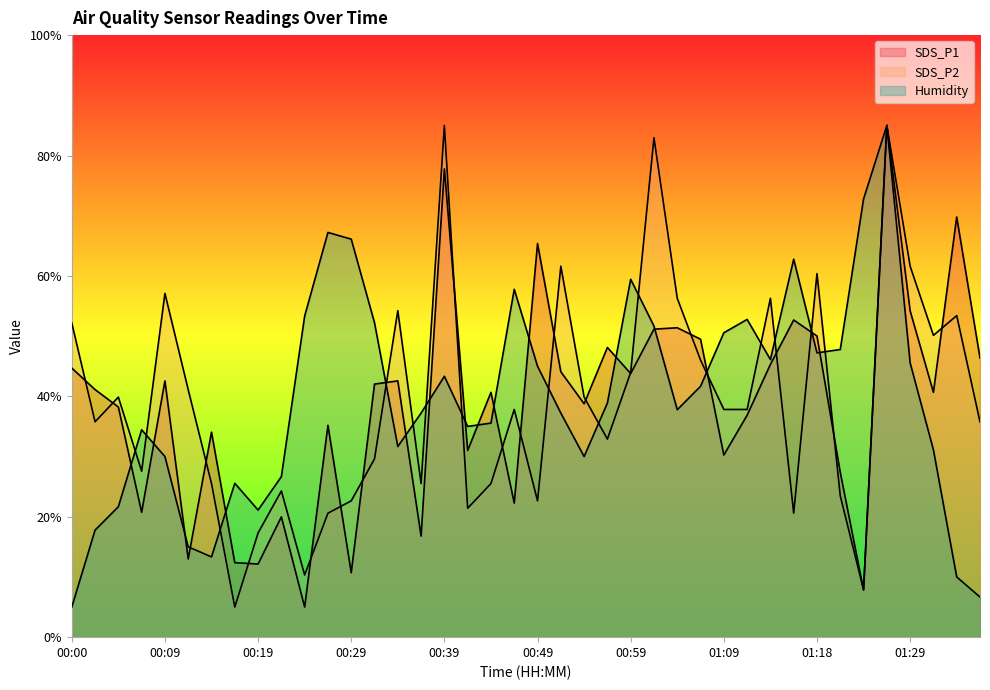

What is the sum of all SDS_P1 values?

1541.4